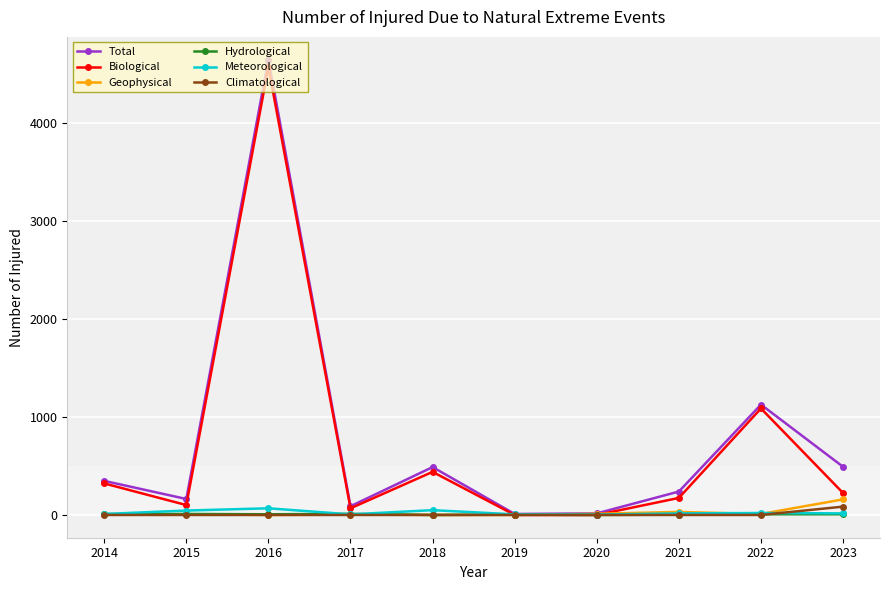

At how many categories does at least one series exceed 2480?

1